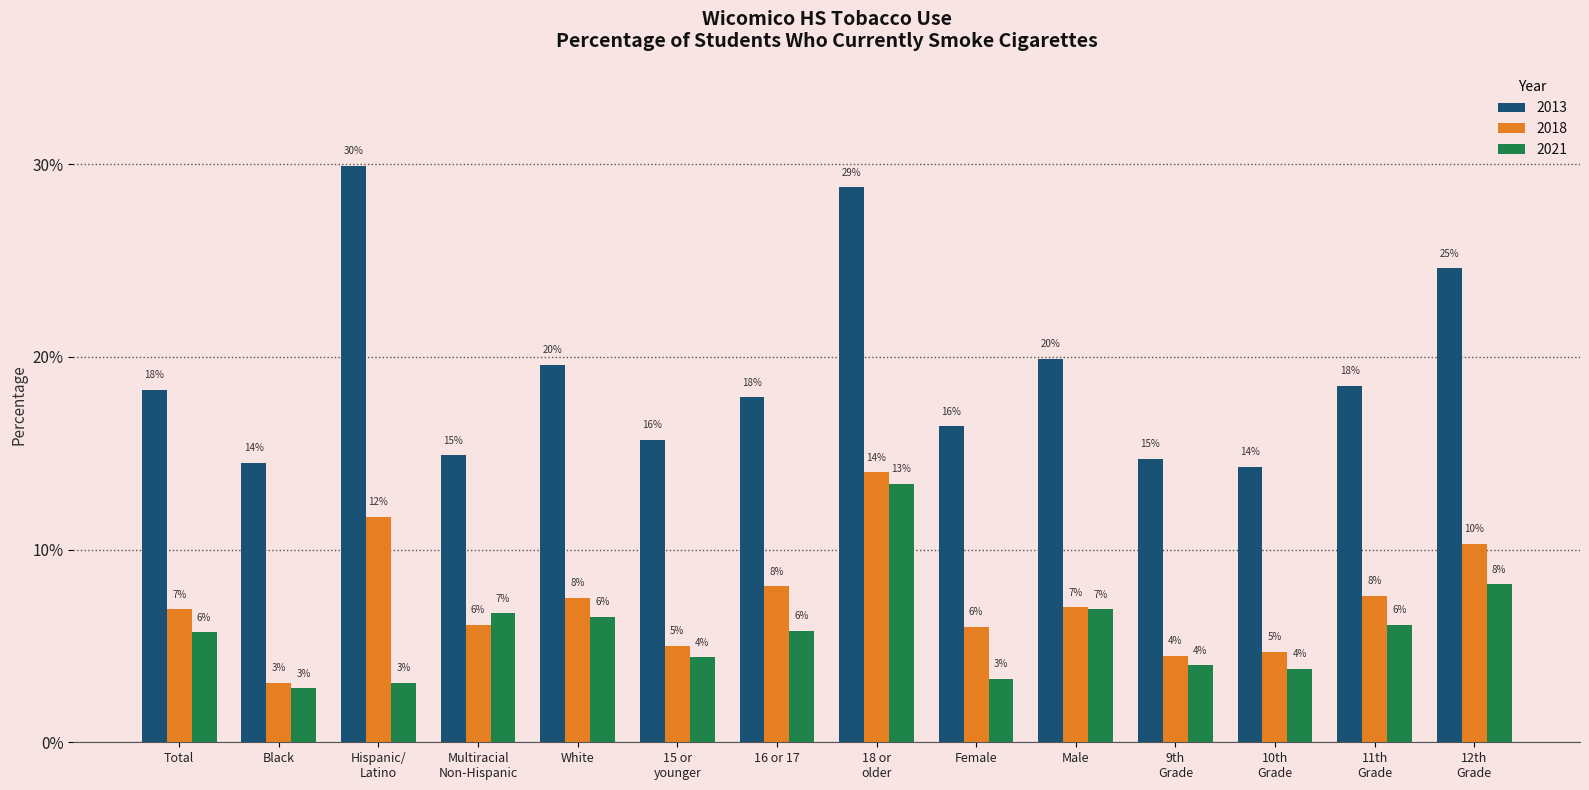

What are all the series names shown in the legend?

2013, 2018, 2021